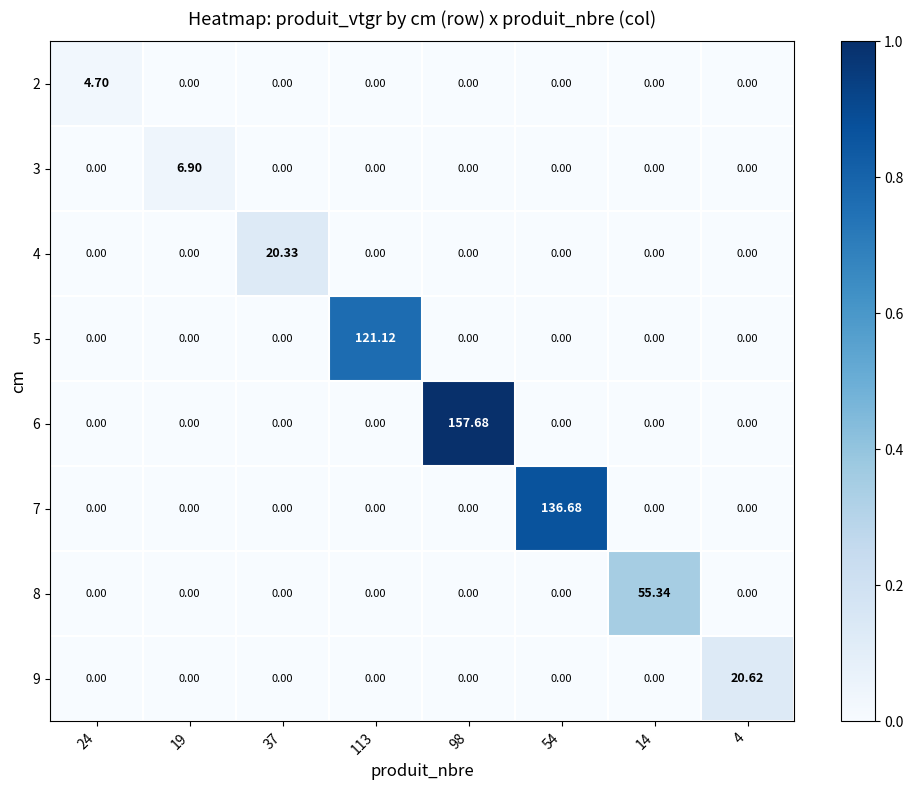

Count the number of data series in this chart.

8